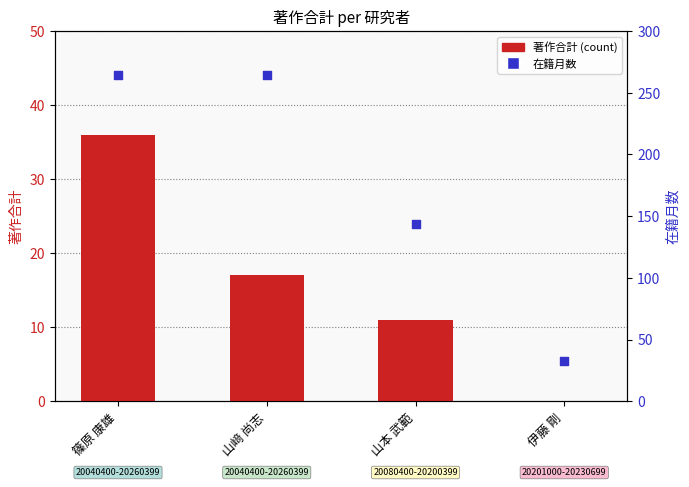

What are all the series names shown in the legend?

著作合計 (count), 在籍月数